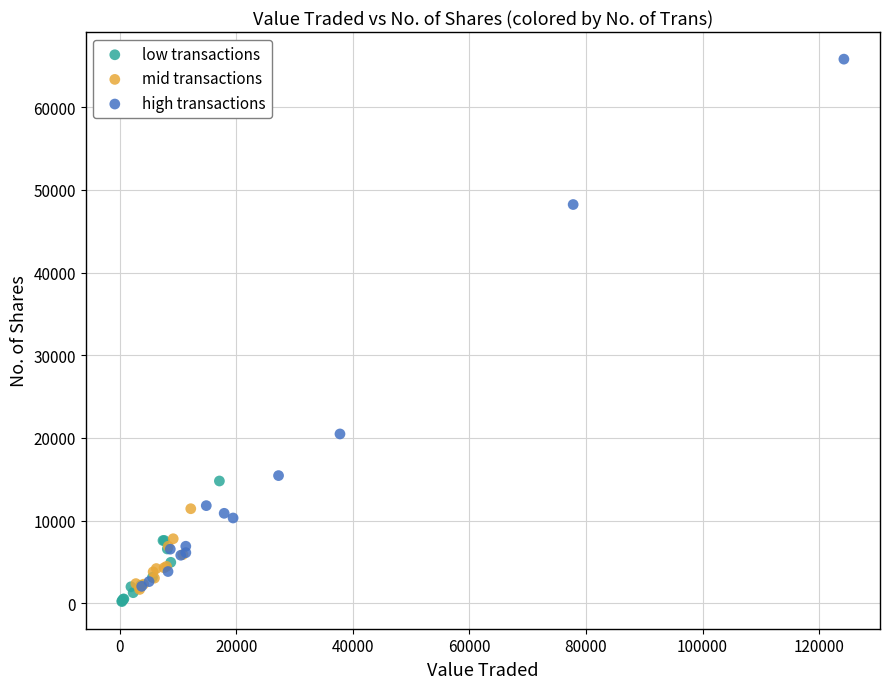

Which series reaches the minimum Y coordinate?

low transactions